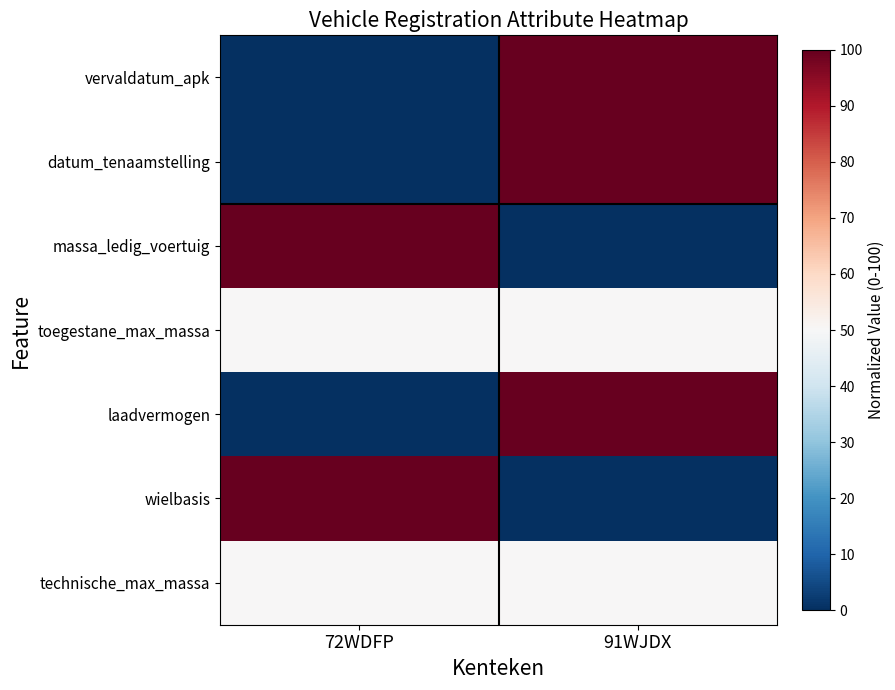

Reading left to right, what are all the values shown in this chart?

vervaldatum_apk: 72WDFP=0	91WJDX=100
datum_tenaamstelling: 72WDFP=0	91WJDX=100
massa_ledig_voertuig: 72WDFP=100	91WJDX=0
toegestane_max_massa: 72WDFP=50	91WJDX=50
laadvermogen: 72WDFP=0	91WJDX=100
wielbasis: 72WDFP=100	91WJDX=0
technische_max_massa: 72WDFP=50	91WJDX=50